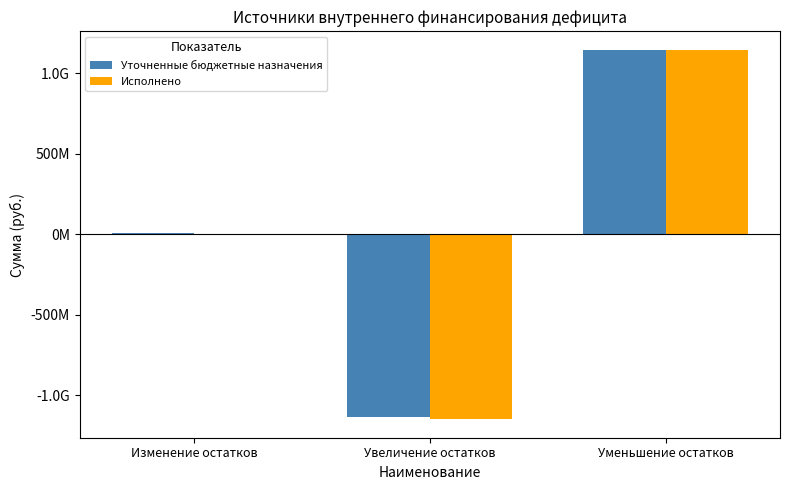

What is the difference between the highest and lowest values at Уменьшение остатков?

3418136.3